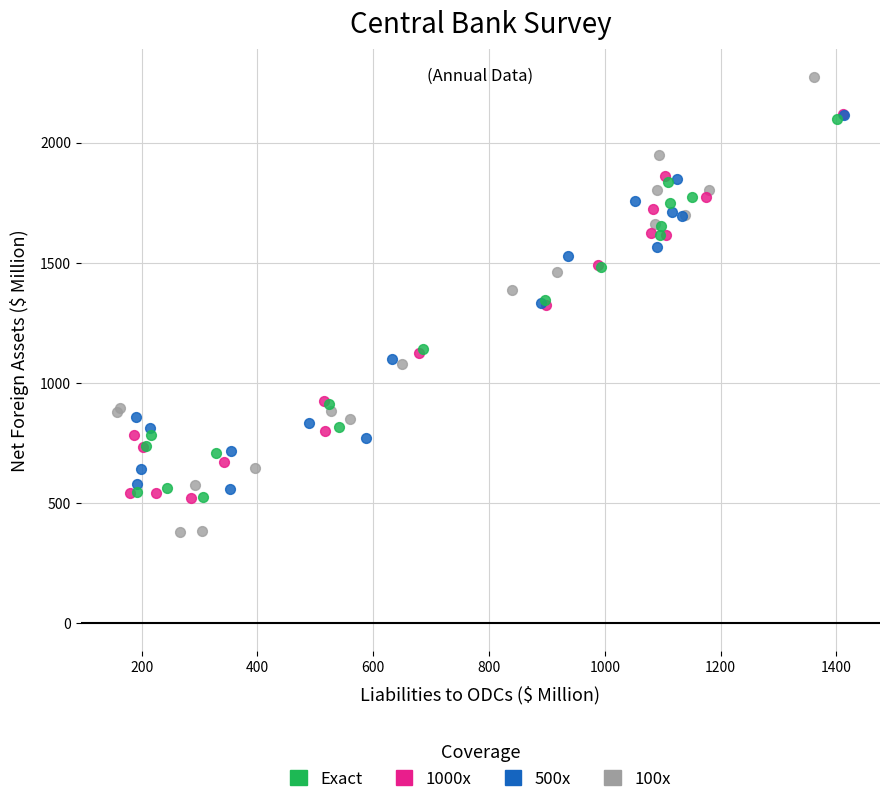

Which series has the largest Y range (max minus min)?

100x